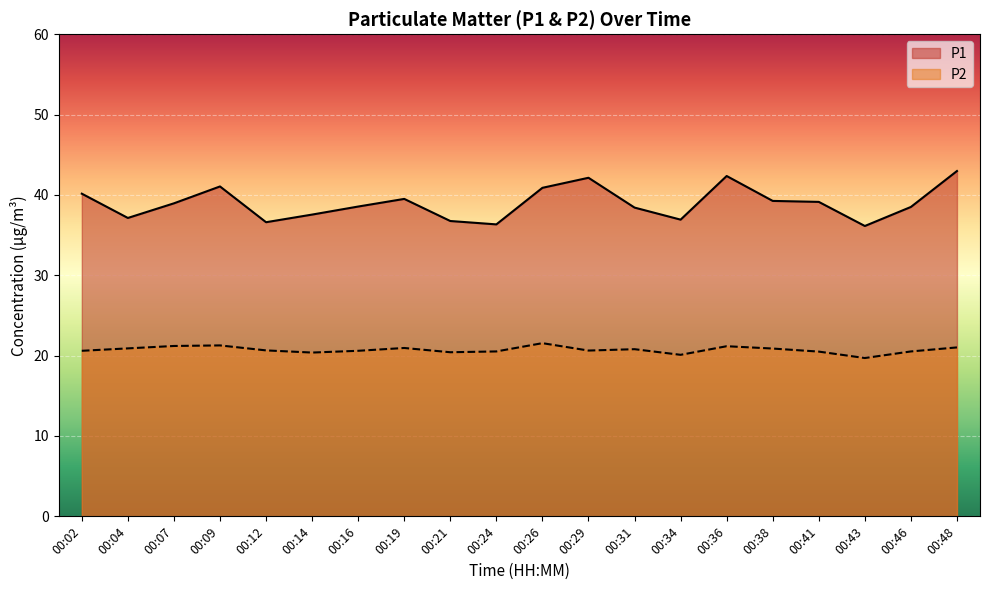

How many data points in P1 are above 38?

13